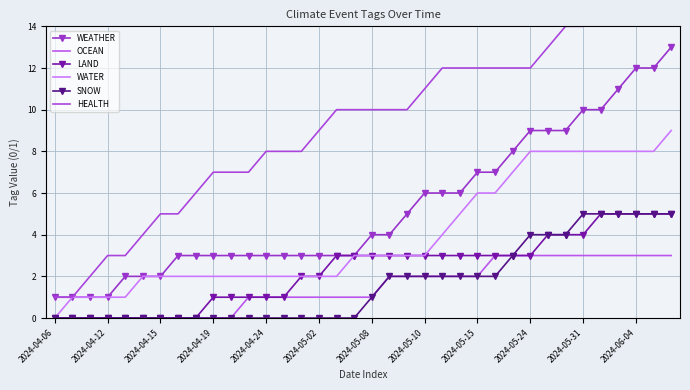

Is it true that OCEAN equals 1 at 2024-04-24?

True